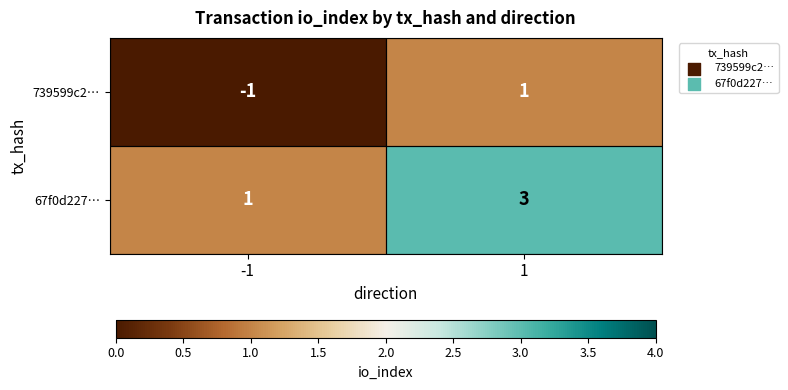

What is the sum of all 67f0d227… values?

4